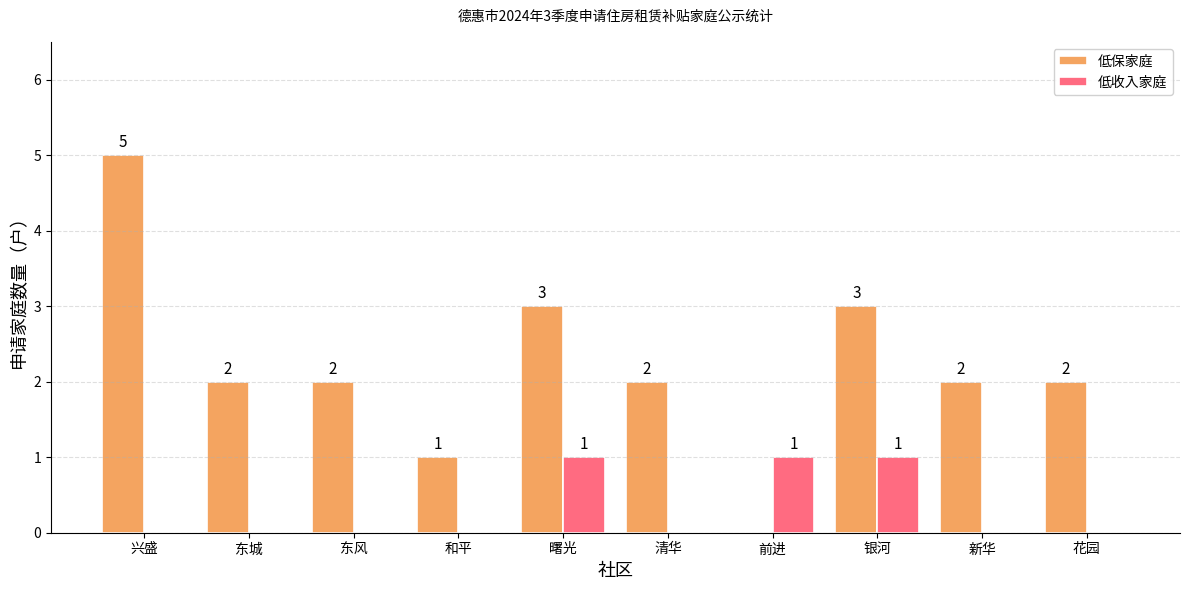

Reading right to left, list all the values displayed in this chart.

低保家庭: 花园=2	新华=2	银河=3	前进=0	清华=2	曙光=3	和平=1	东风=2	东城=2	兴盛=5
低收入家庭: 花园=0	新华=0	银河=1	前进=1	清华=0	曙光=1	和平=0	东风=0	东城=0	兴盛=0